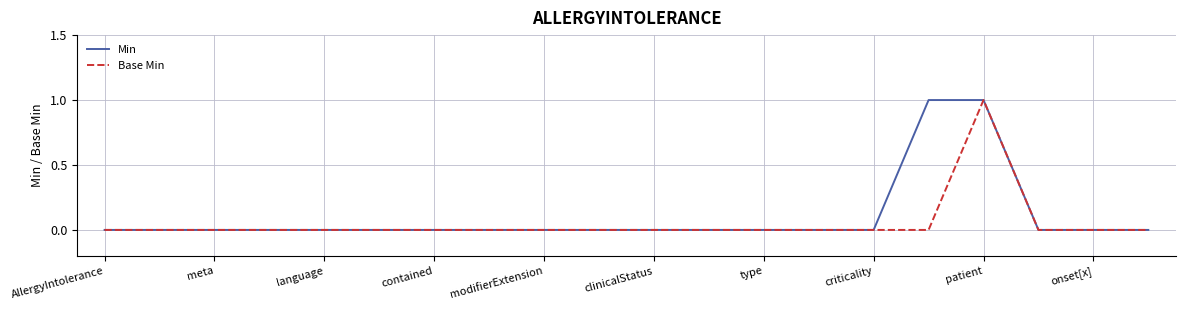

True or false: Base Min has more than 0 interior local peaks.

True